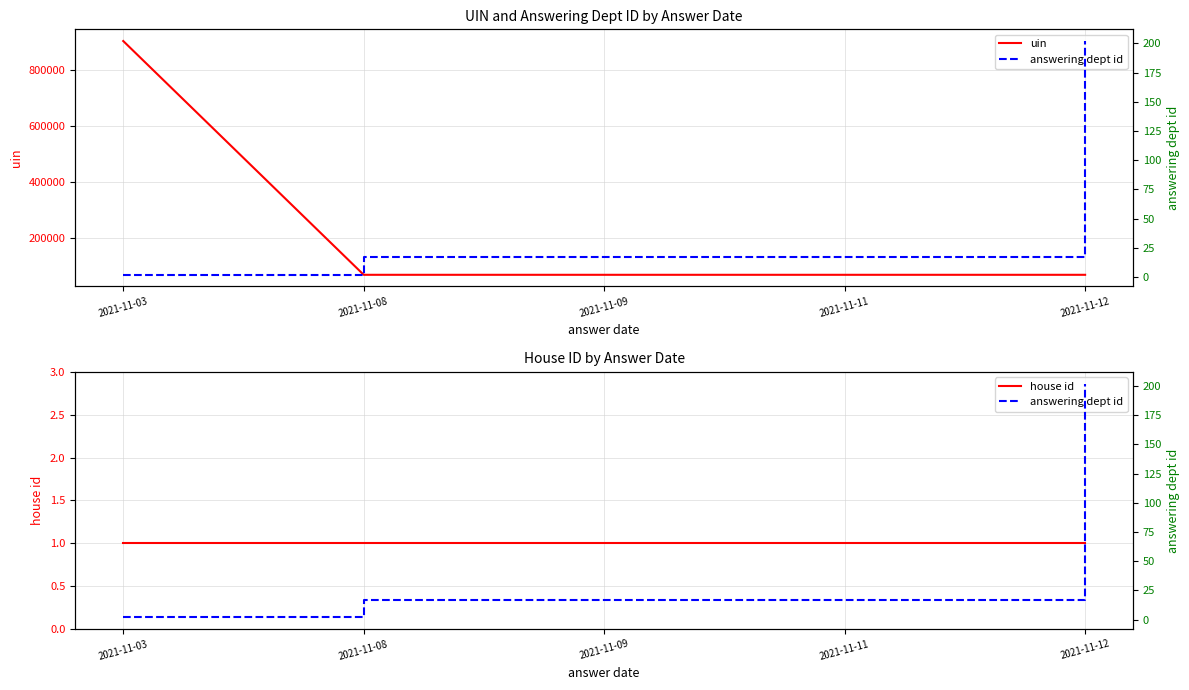

True or false: house id has more than 1 points higher than both neighbors.

False